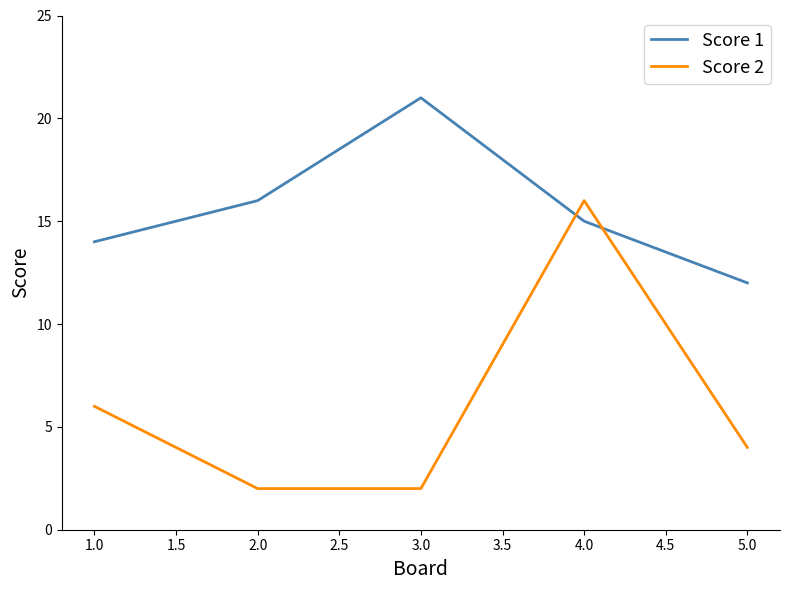

What position from the right is 1.0?

5